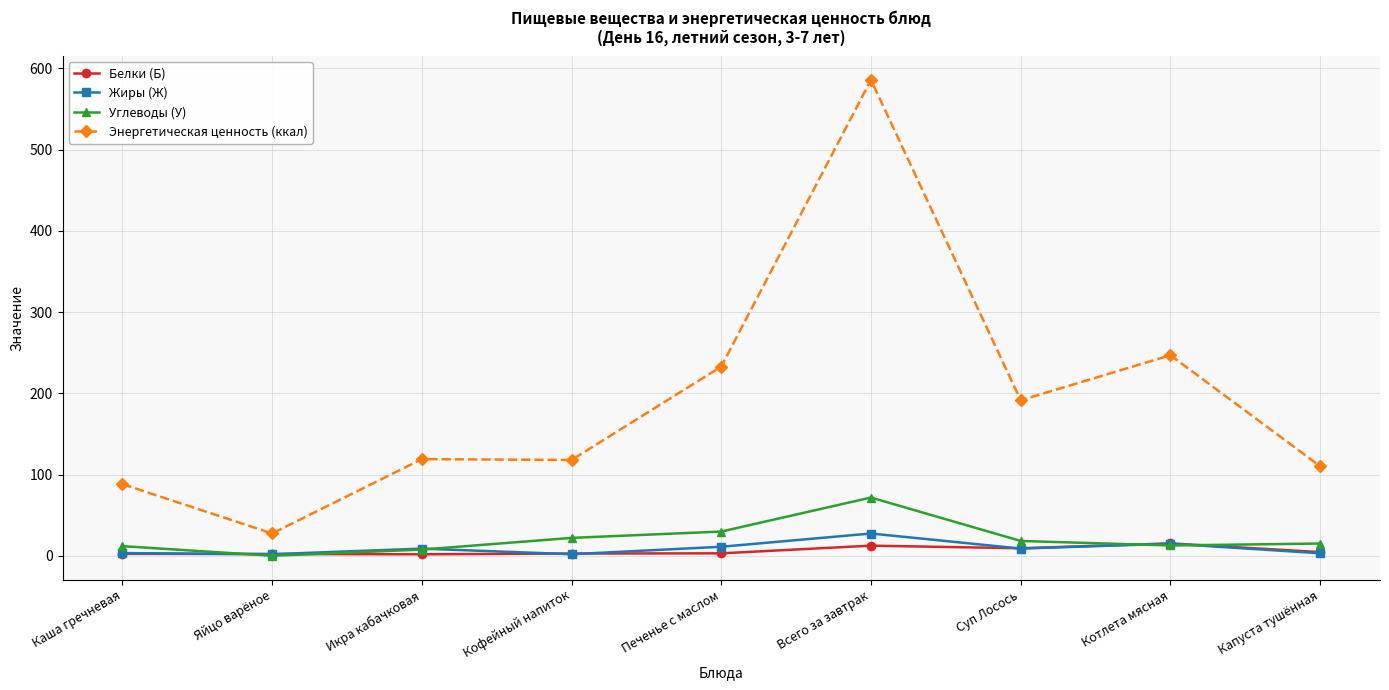

True or false: Энергетическая ценность (ккал) and Углеводы (У) cross at least once.

False